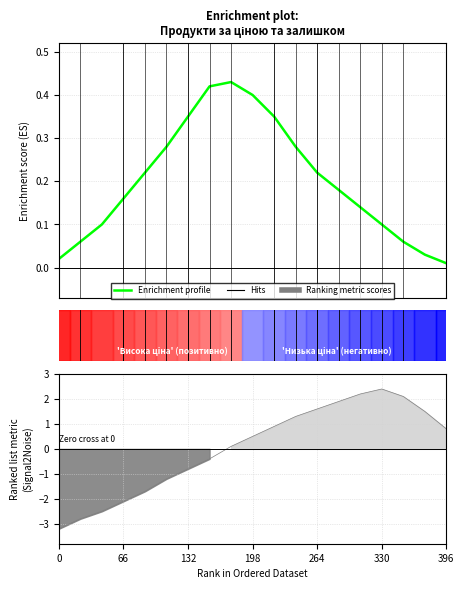

Where is the data nearest to the value 0?

18